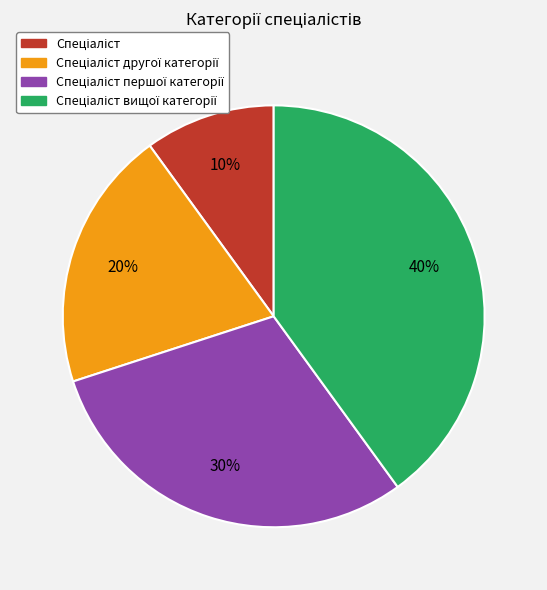

Is there any slice that represents more than half of the pie?

No